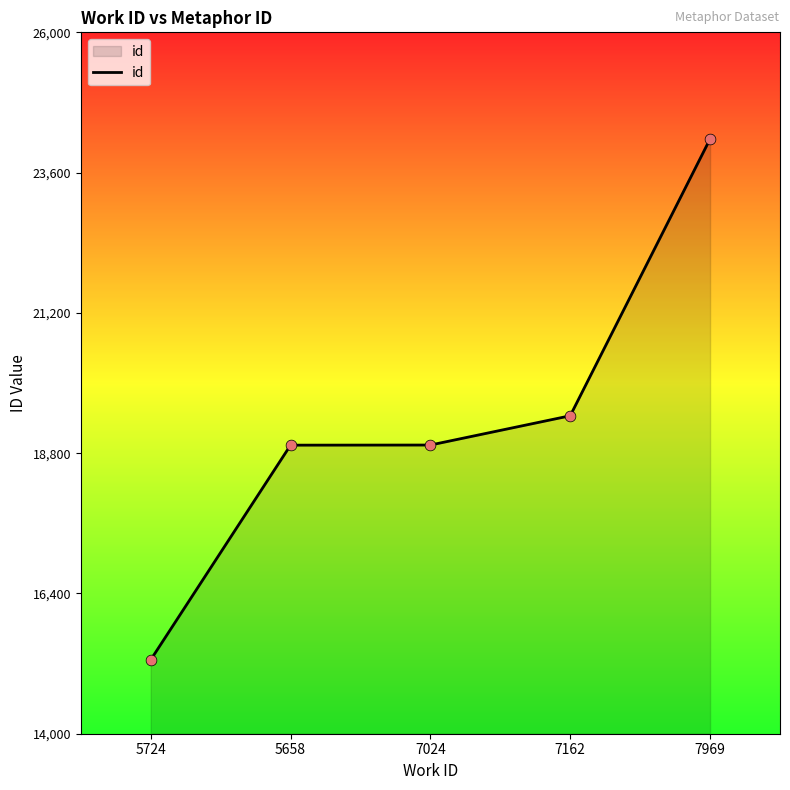

Which has a higher value, 5658 or 7969?

7969